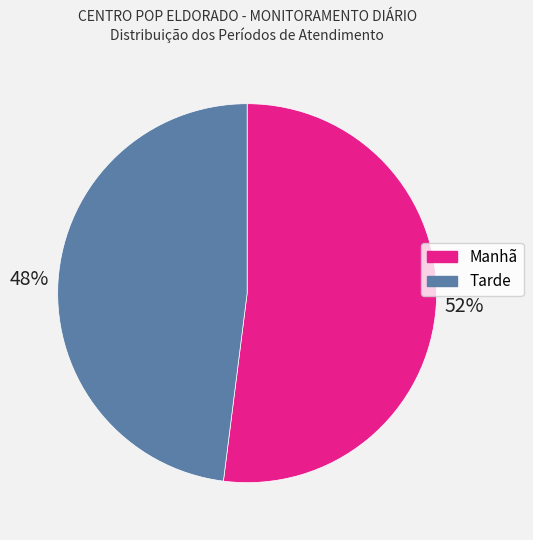

Is there a majority slice in this chart?

Yes